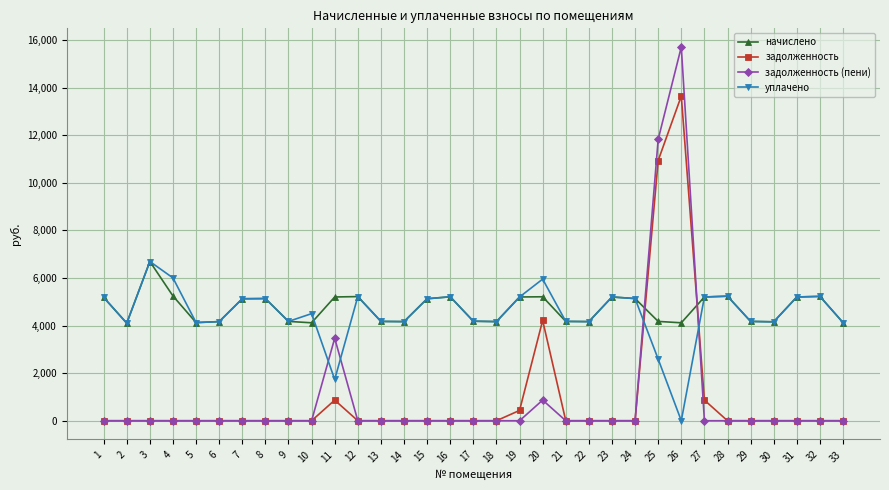

What is the difference between the second highest and minimum values in the задолженность (пени) series?

11824.8